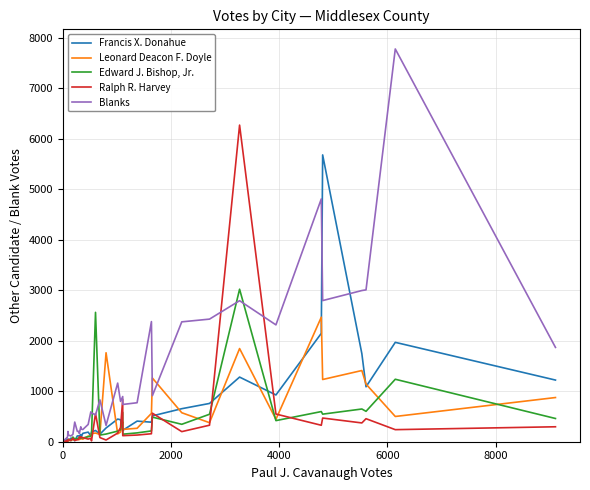

What is the average value of the Francis X. Donahue series?

571